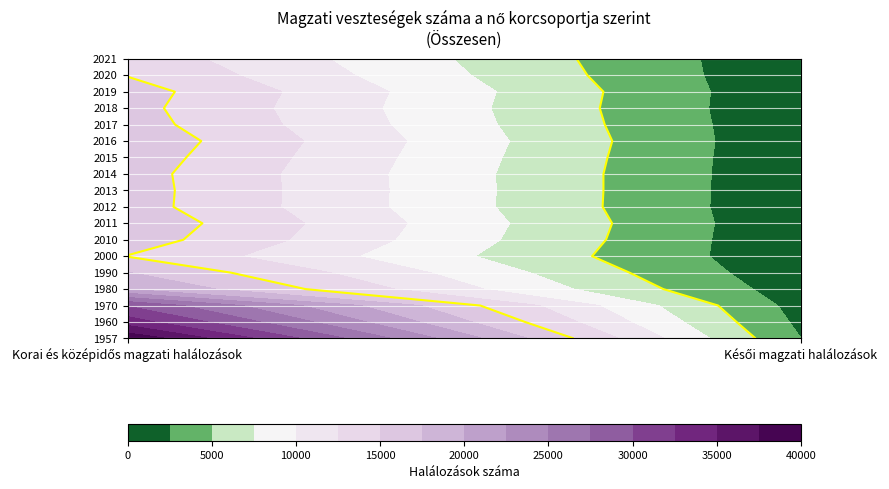

What is the total value across all series at Korai és középidős magzati halálozások?

347226